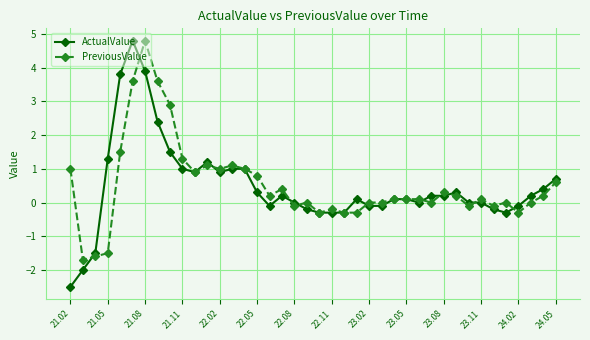

How many lines are shown in the chart?

2